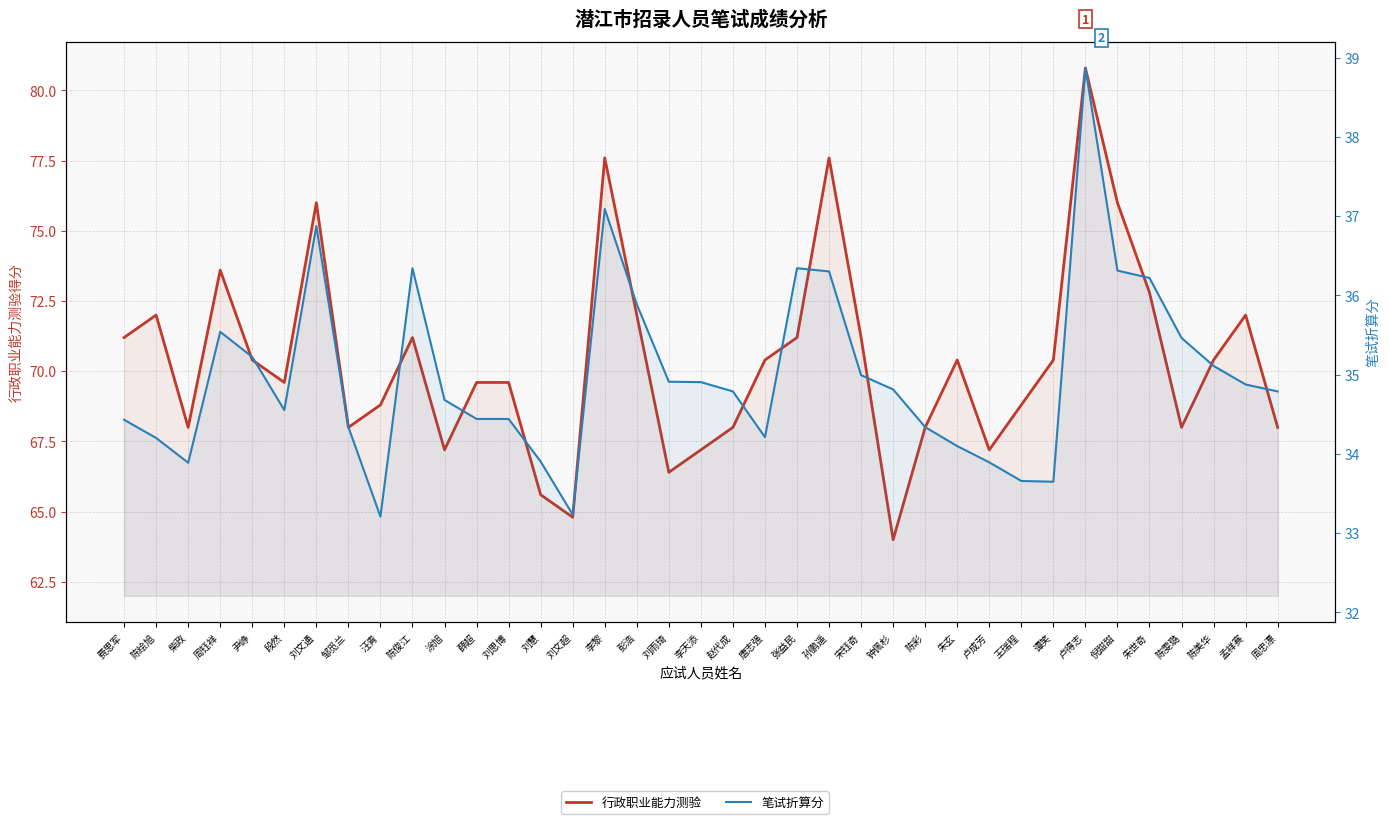

How many lines are shown in the chart?

2